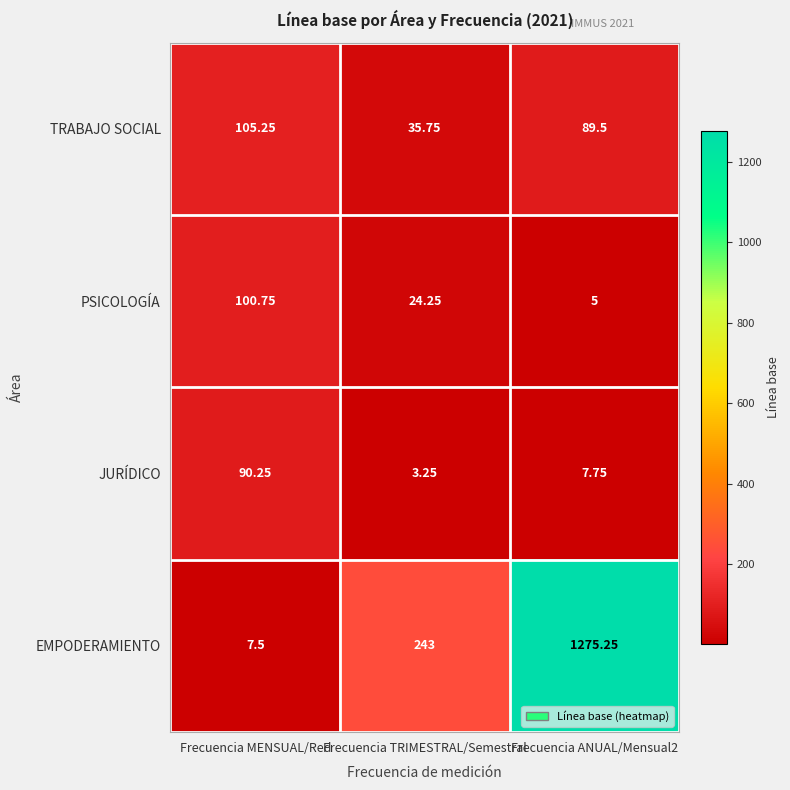

Which series has the largest total across all categories?

EMPODERAMIENTO